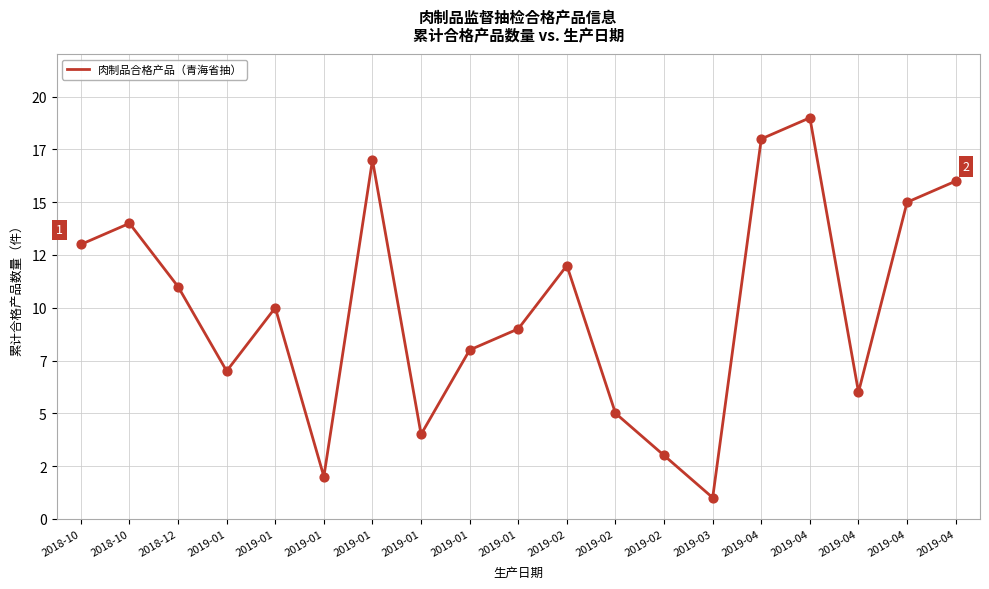

Between 2019-02 and 2018-12, which is larger?

2018-12